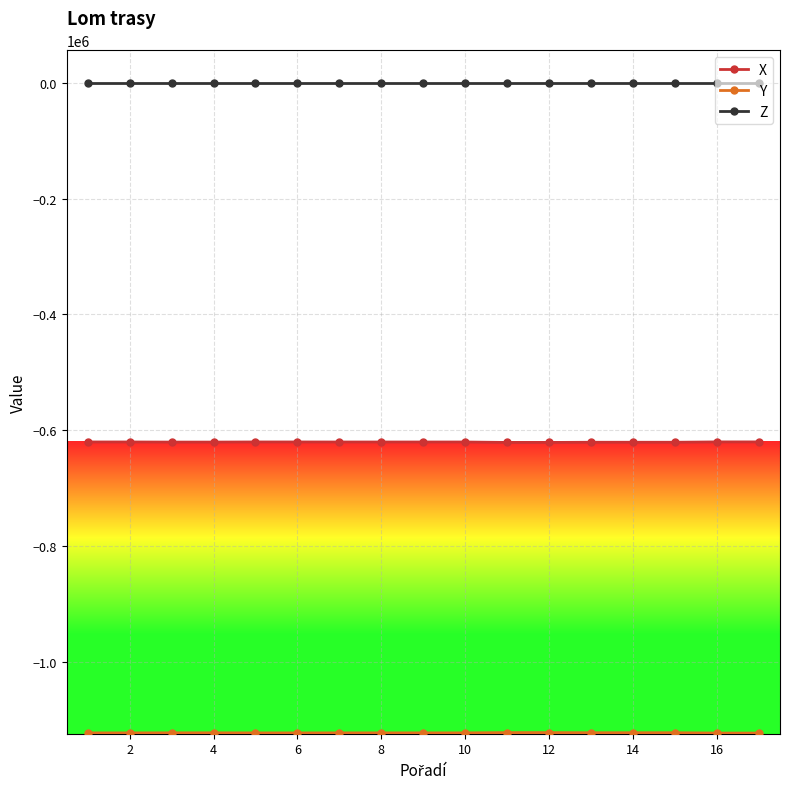

Which series has the largest total across all categories?

Z